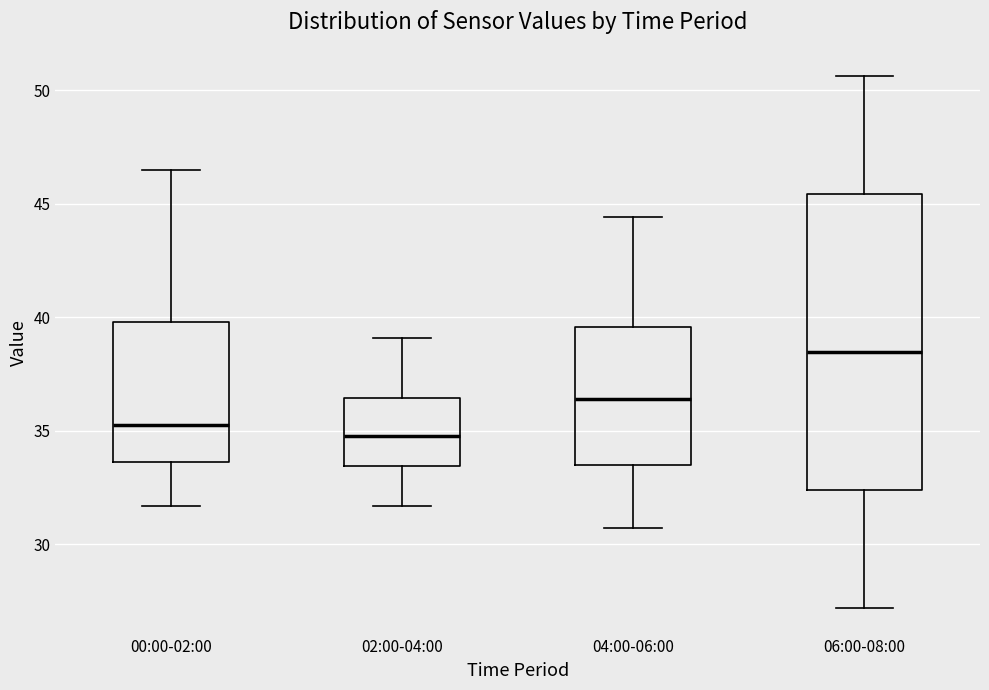

Which box is the tallest, from its lower edge to its upper edge?

06:00-08:00